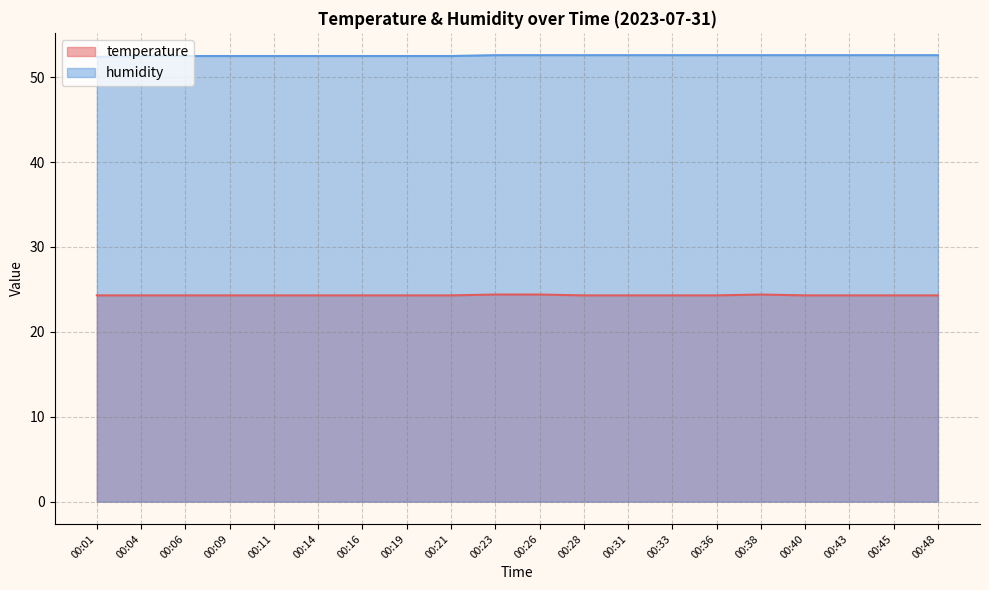

What is the sum of all humidity values?

1051.0